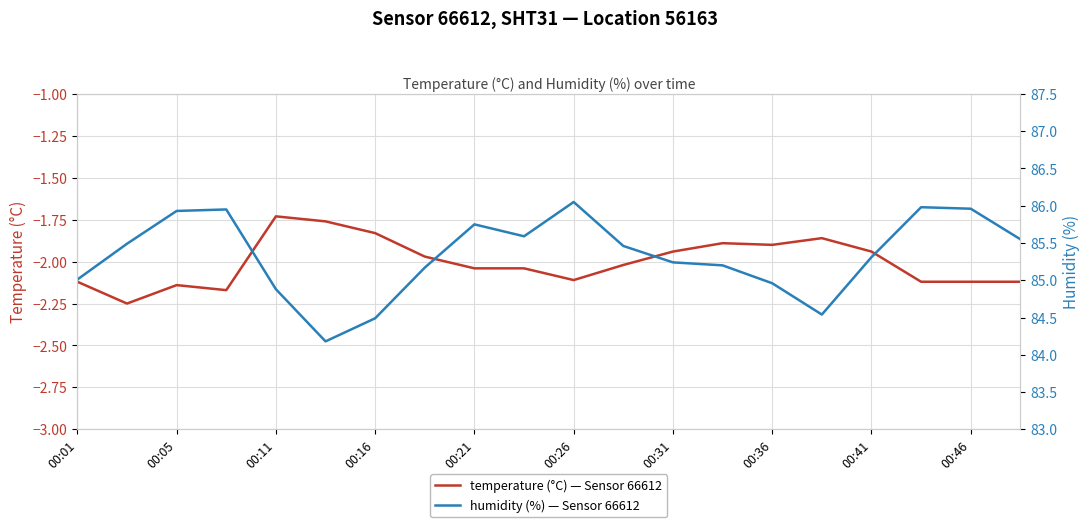

Reading left to right, extract all data points from this chart.

temperature: -2.1	-2.2	-2.1	-2.2	-1.7	-1.8	-1.8	-2.0	-2.0	-2.0	-2.1	-2.0	-1.9	-1.9	-1.9	-1.9	-1.9	-2.1	-2.1	-2.1
humidity: 85.0	85.5	85.9	86.0	84.9	84.2	84.5	85.2	85.8	85.6	86.0	85.5	85.2	85.2	85.0	84.5	85.3	86.0	86.0	85.5